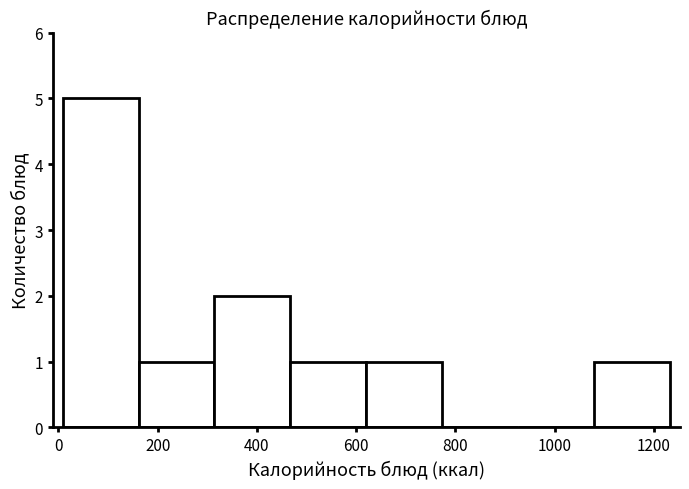

What is the height of the bar covering 0 to 160 on the x-axis? Neither the bar edges nor the heights are printed on the chart, so give them approximately, as read against the axes.

5